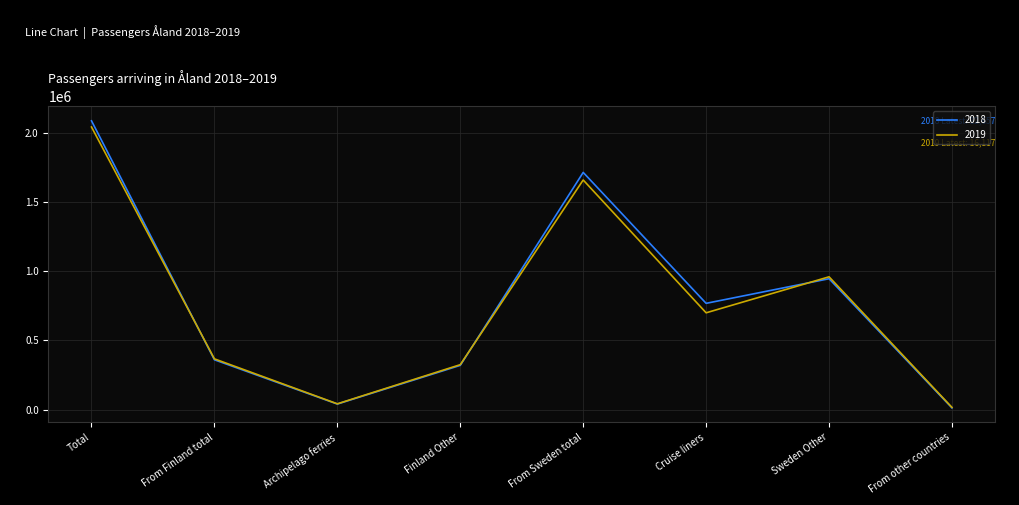

Which category has the lowest value in the 2018 series?

From other countries